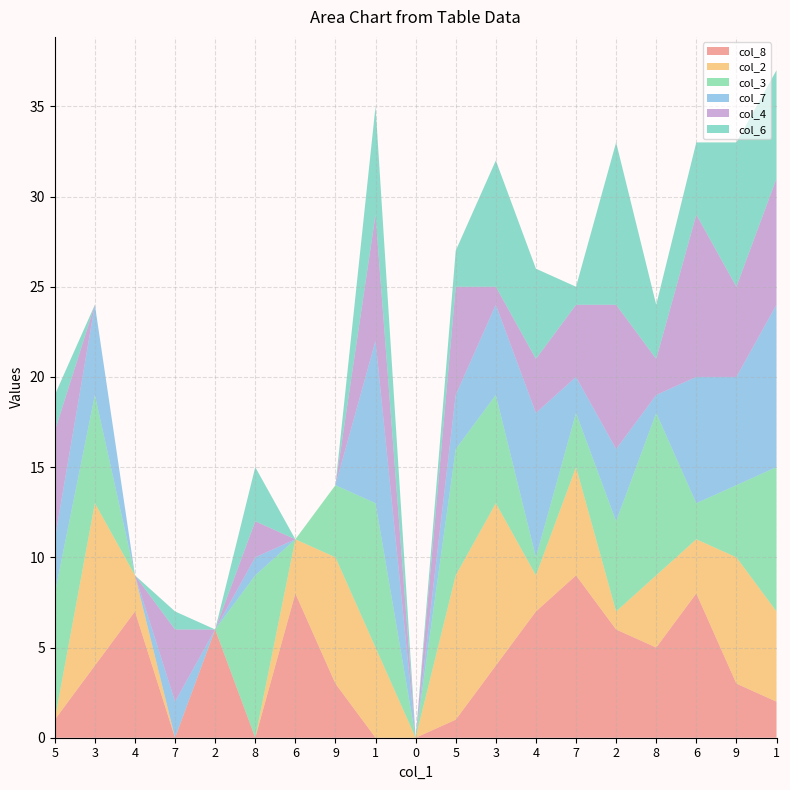

Reading left to right, transcribe all the data shown in this chart.

col_8: 1	4	7	0	6	0	8	3	0	0	1	4	7	9	6	5	8	3	2
col_2: 0	9	2	0	0	0	3	7	5	0	8	9	2	6	1	4	3	7	5
col_3: 7	6	0	0	0	9	0	4	8	0	7	6	1	3	5	9	2	4	8
col_7: 3	5	0	2	0	1	0	0	9	0	3	5	8	2	4	1	7	6	9
col_4: 6	0	0	4	0	2	0	0	7	0	6	1	3	4	8	2	9	5	7
col_6: 2	0	0	1	0	3	0	0	6	0	2	7	5	1	9	3	4	8	6